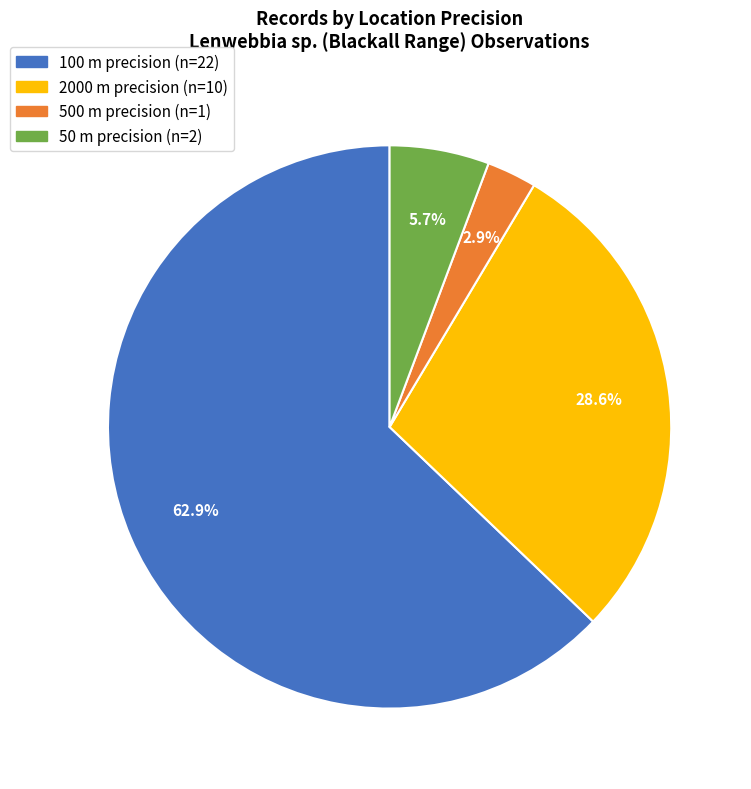

Does any single category account for the majority?

Yes